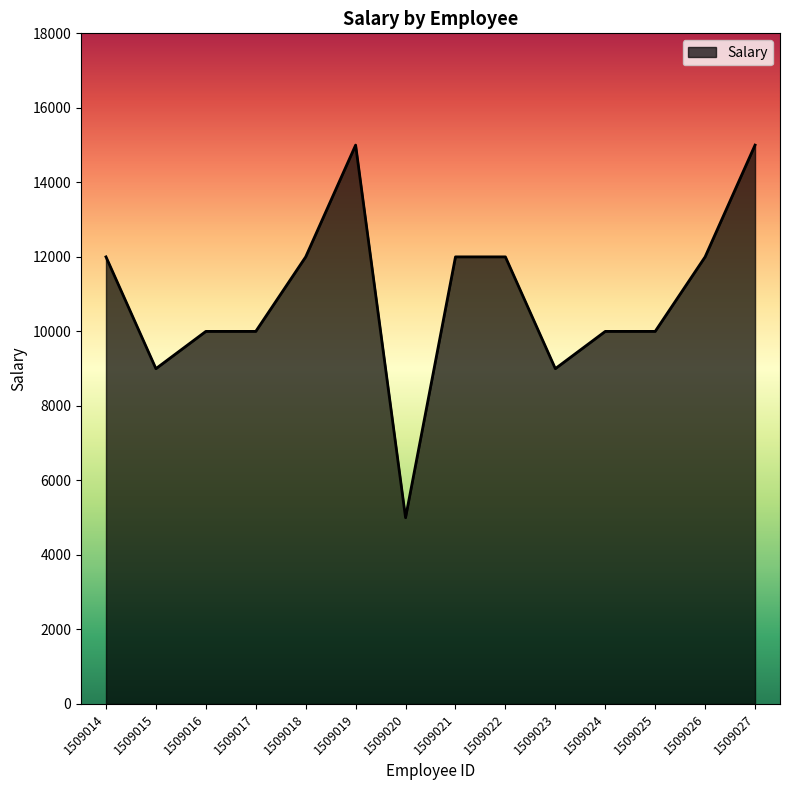

Reading left to right, list all the values displayed in this chart.

1509014=12000	1509015=9000	1509016=10000	1509017=10000	1509018=12000	1509019=15000	1509020=5000	1509021=12000	1509022=12000	1509023=9000	1509024=10000	1509025=10000	1509026=12000	1509027=15000